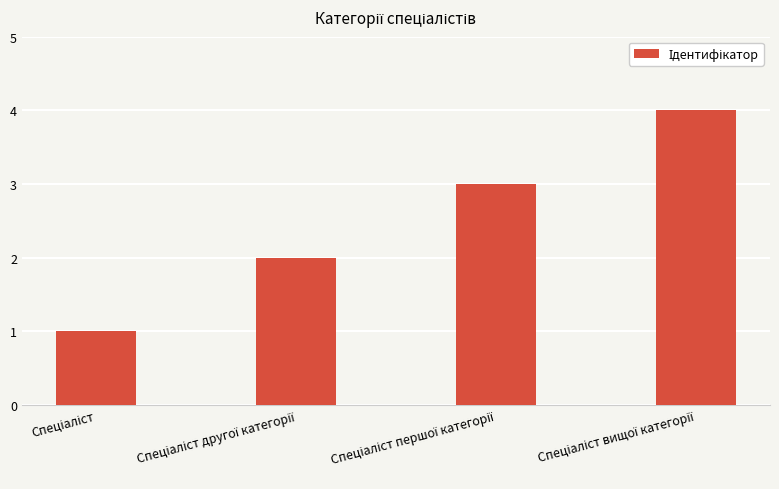

What is the maximum value shown in the chart?

4